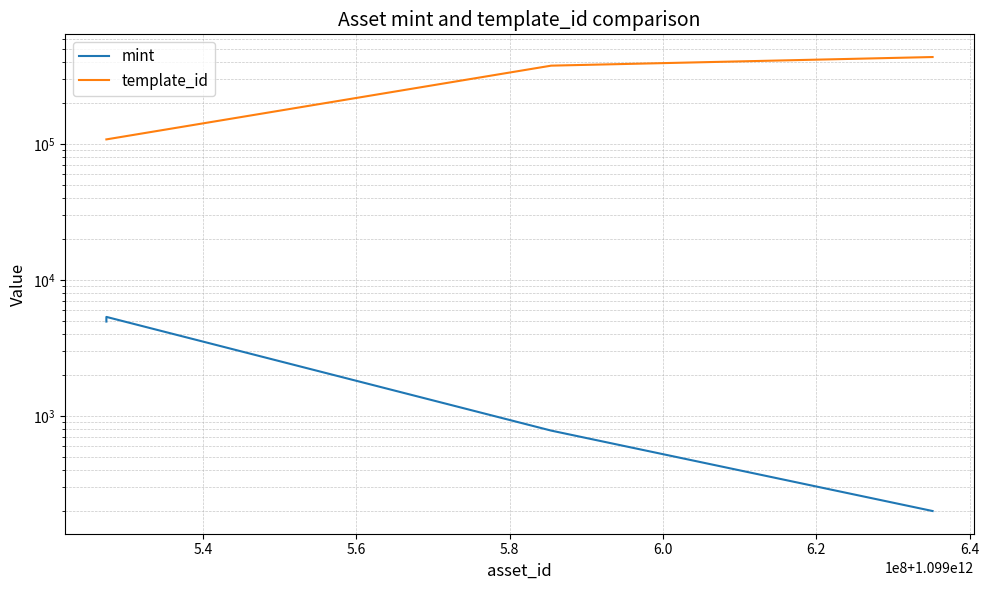

Is the value of mint at 5.2 greater than the value of template_id at 5.4?

No